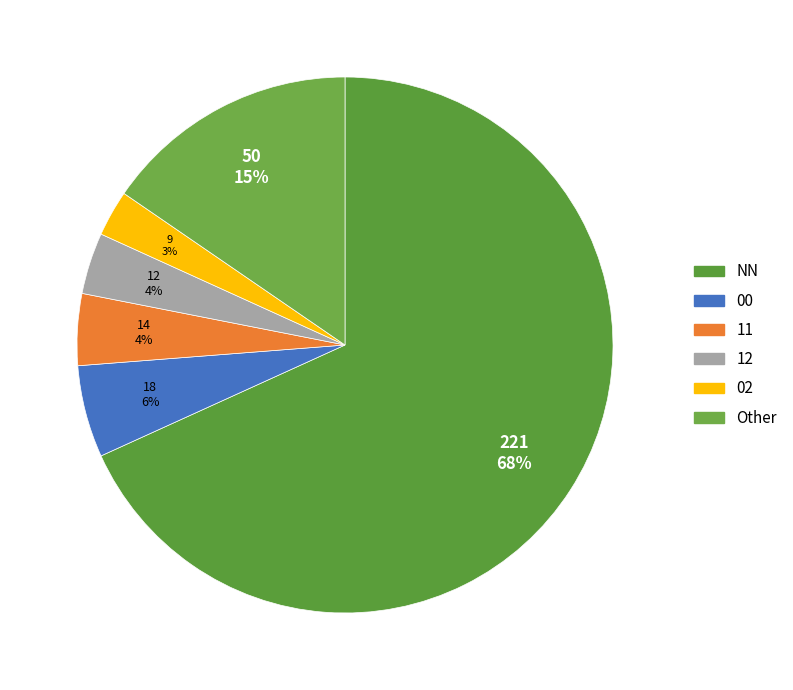

Does 12 represent more than half of the total?

No